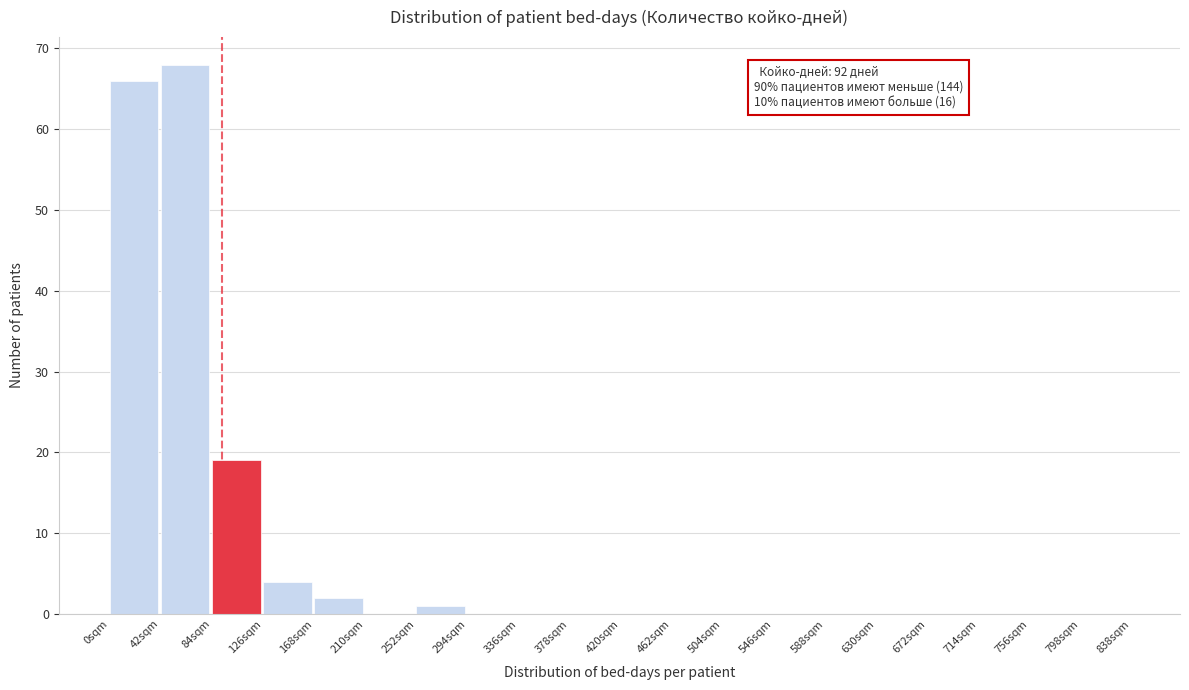

Which range on the x-axis has the tallest bar?

42 to 84